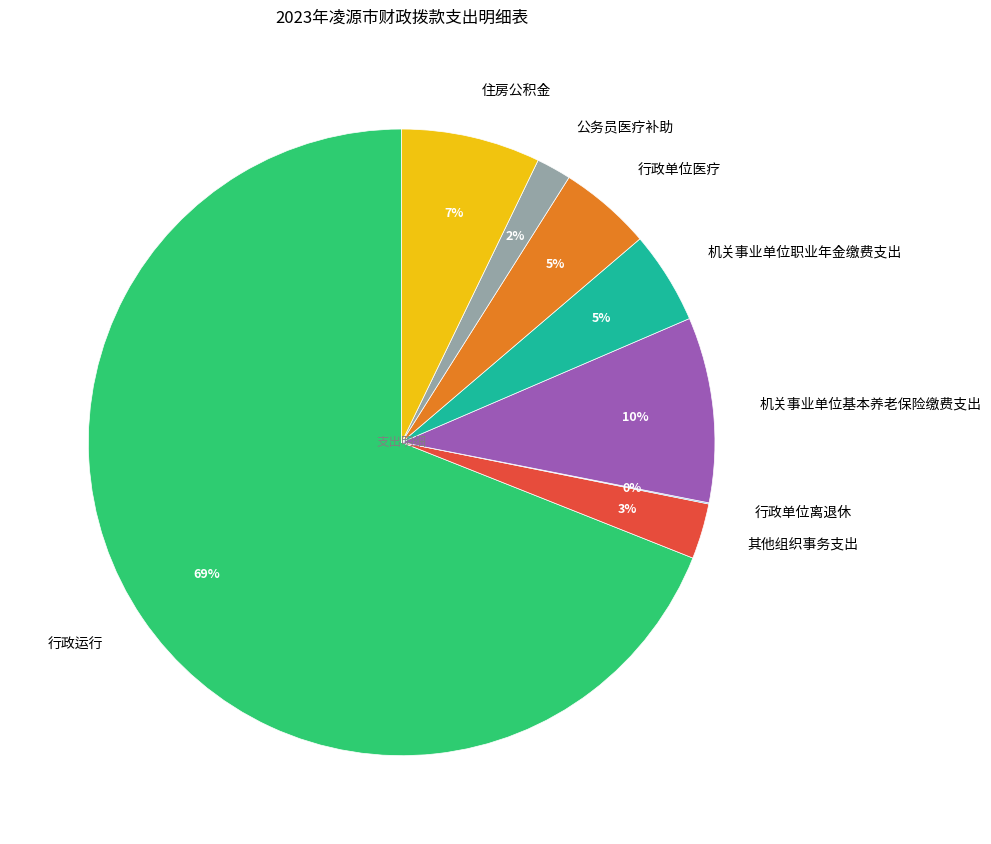

Is there any slice that represents more than half of the pie?

Yes